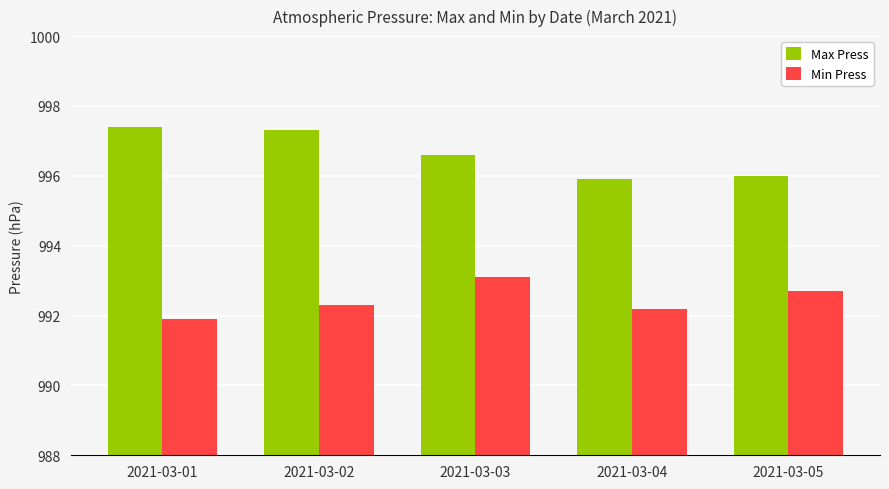

How many bars are there in total?

10